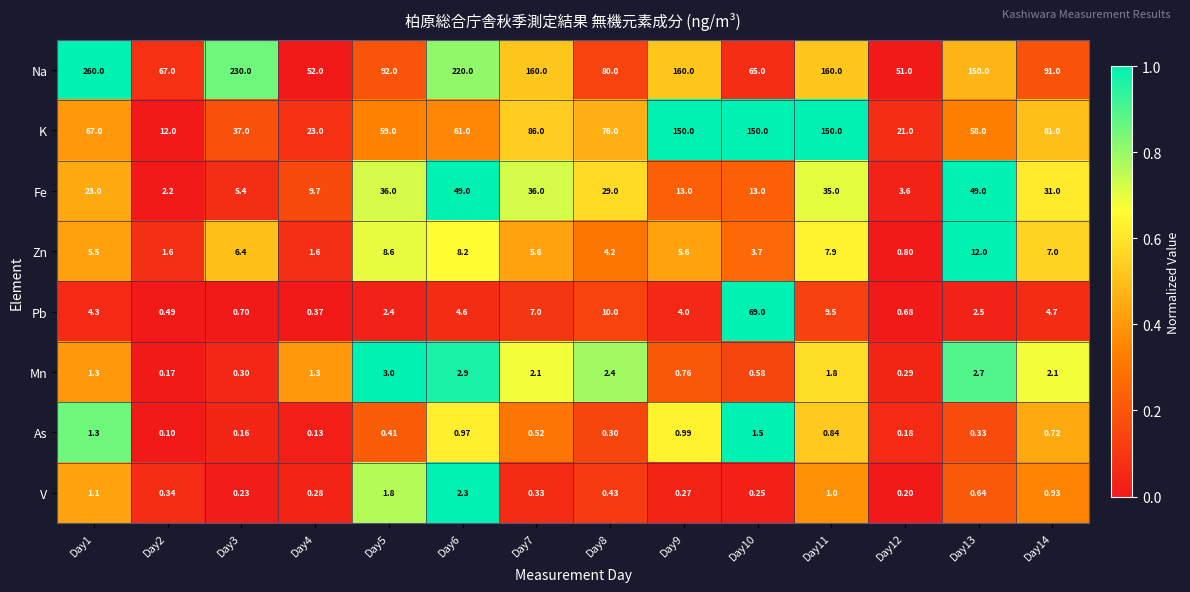

Which series has the widest spread of values?

Na